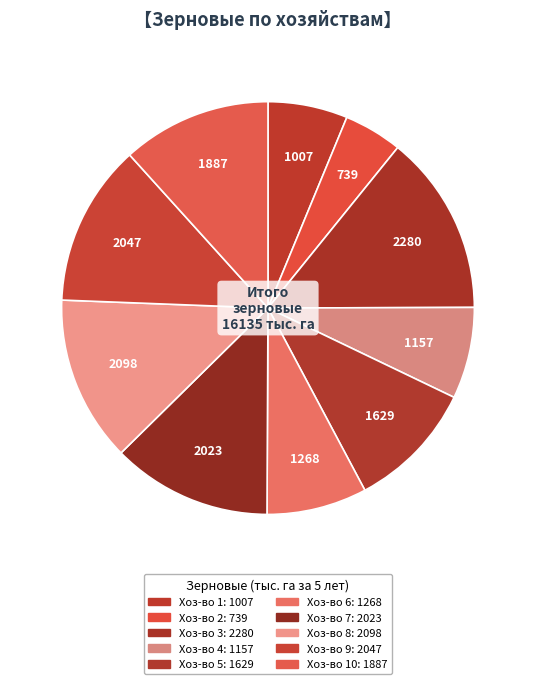

Count the number of slices in the pie.

10